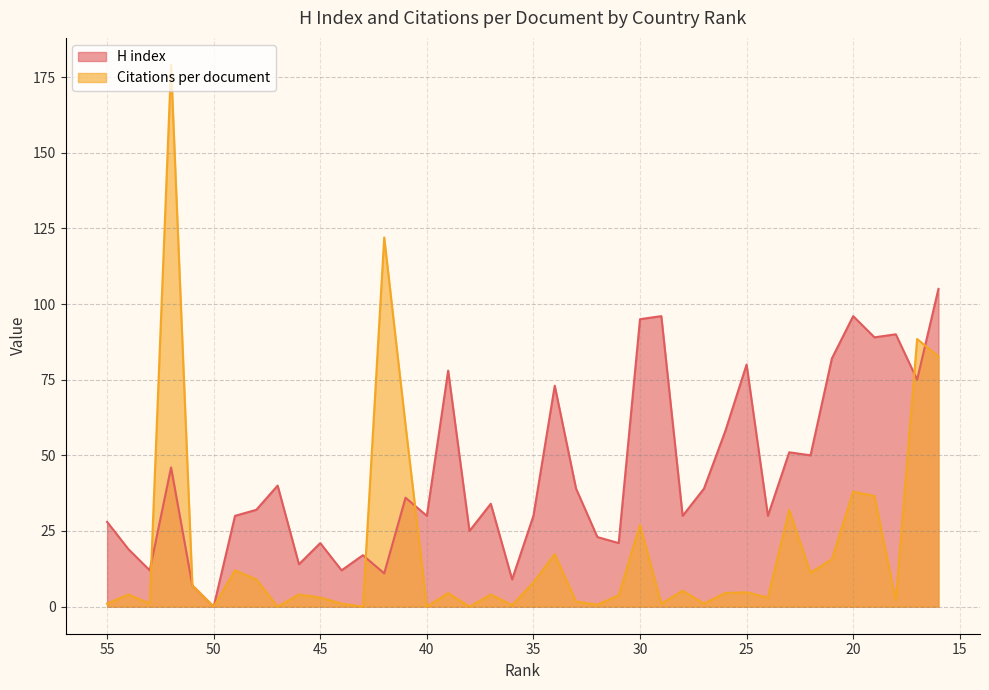

Rank the series by their average value, from highest to lowest.

H index, Citations per document